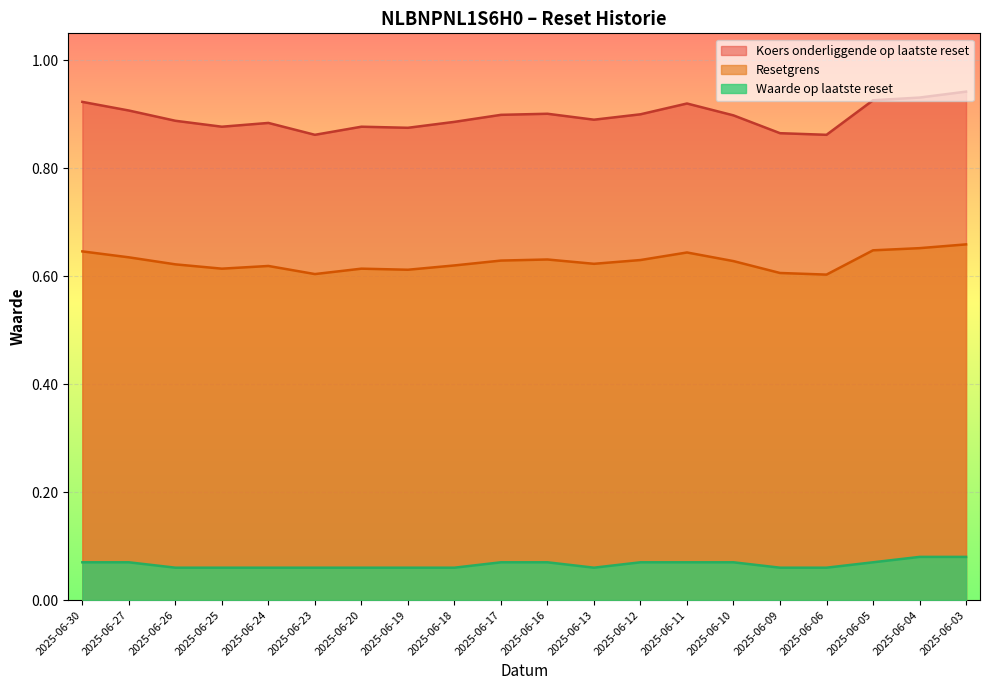

Which series has the widest spread of values?

Koers onderliggende op laatste reset